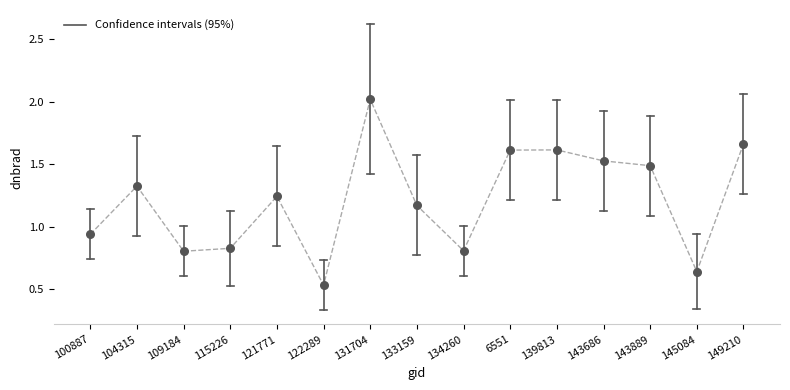

What is the range of X values (max minus min)?

28.0